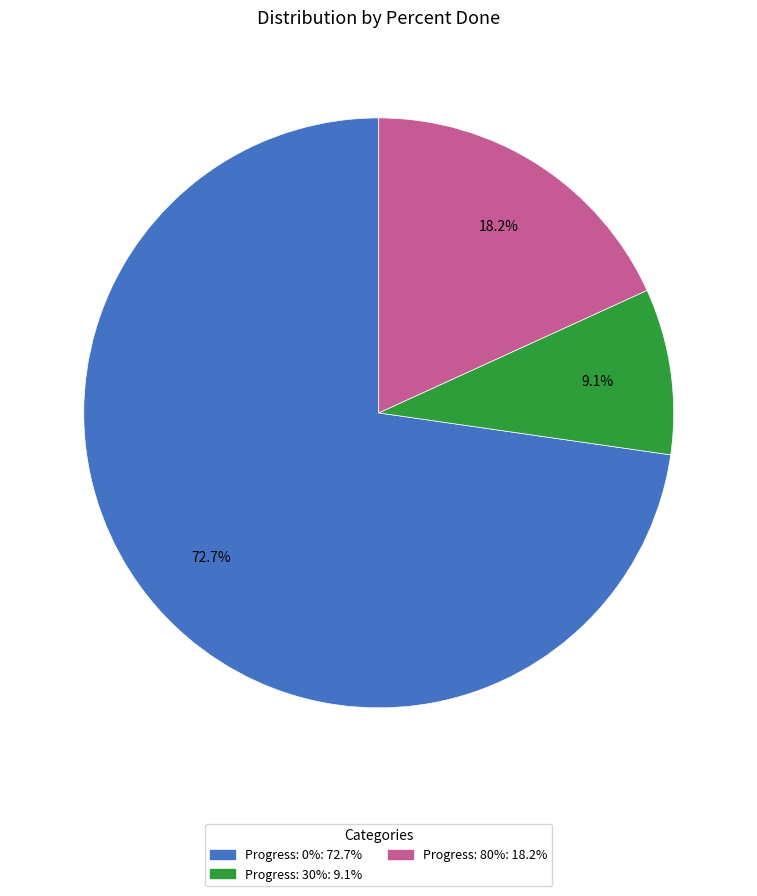

Is there any slice that represents more than half of the pie?

Yes